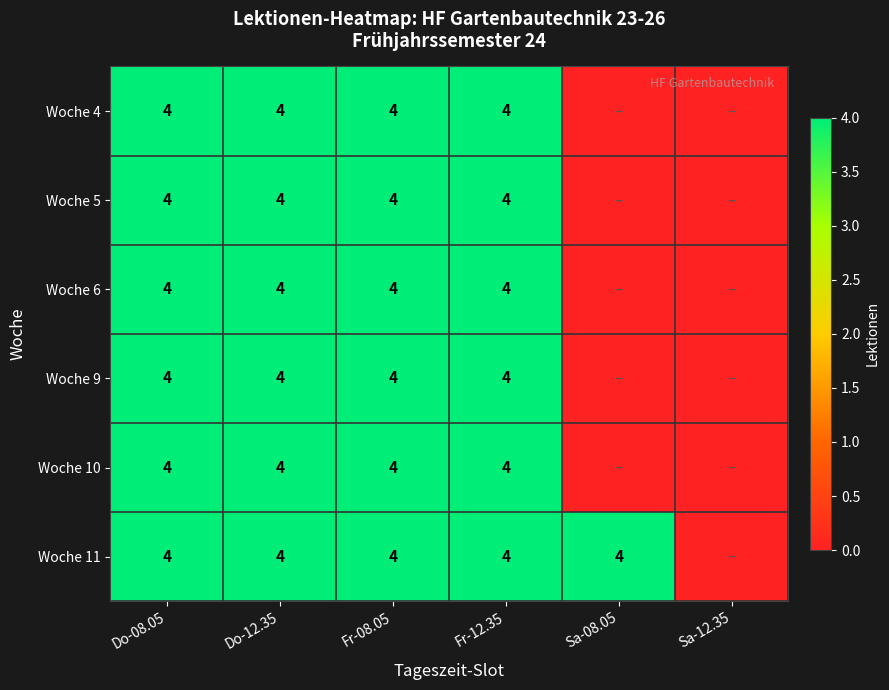

What is the total value across all series at Fr-08.05?

24